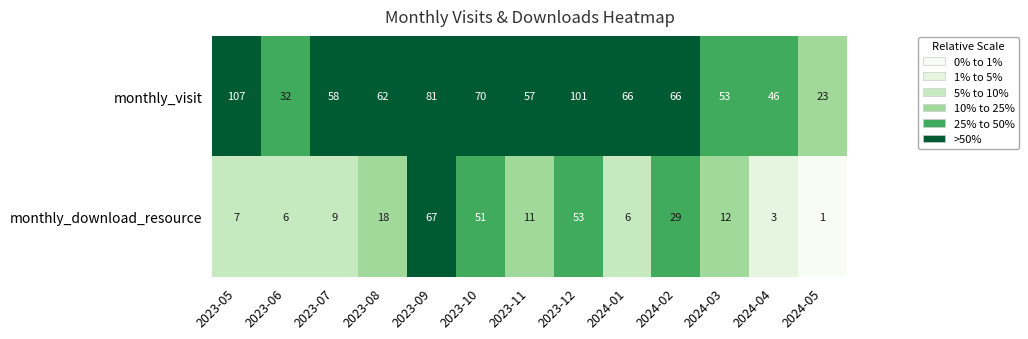

Between 2023-10 and 2024-05, which series saw the biggest shift?

monthly_download_resource